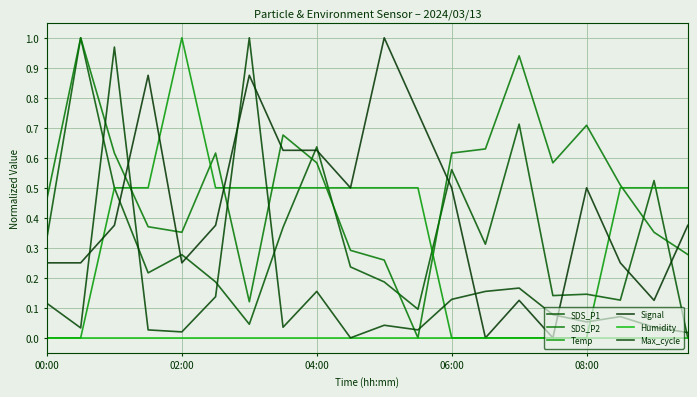

How many lines are shown in the chart?

6